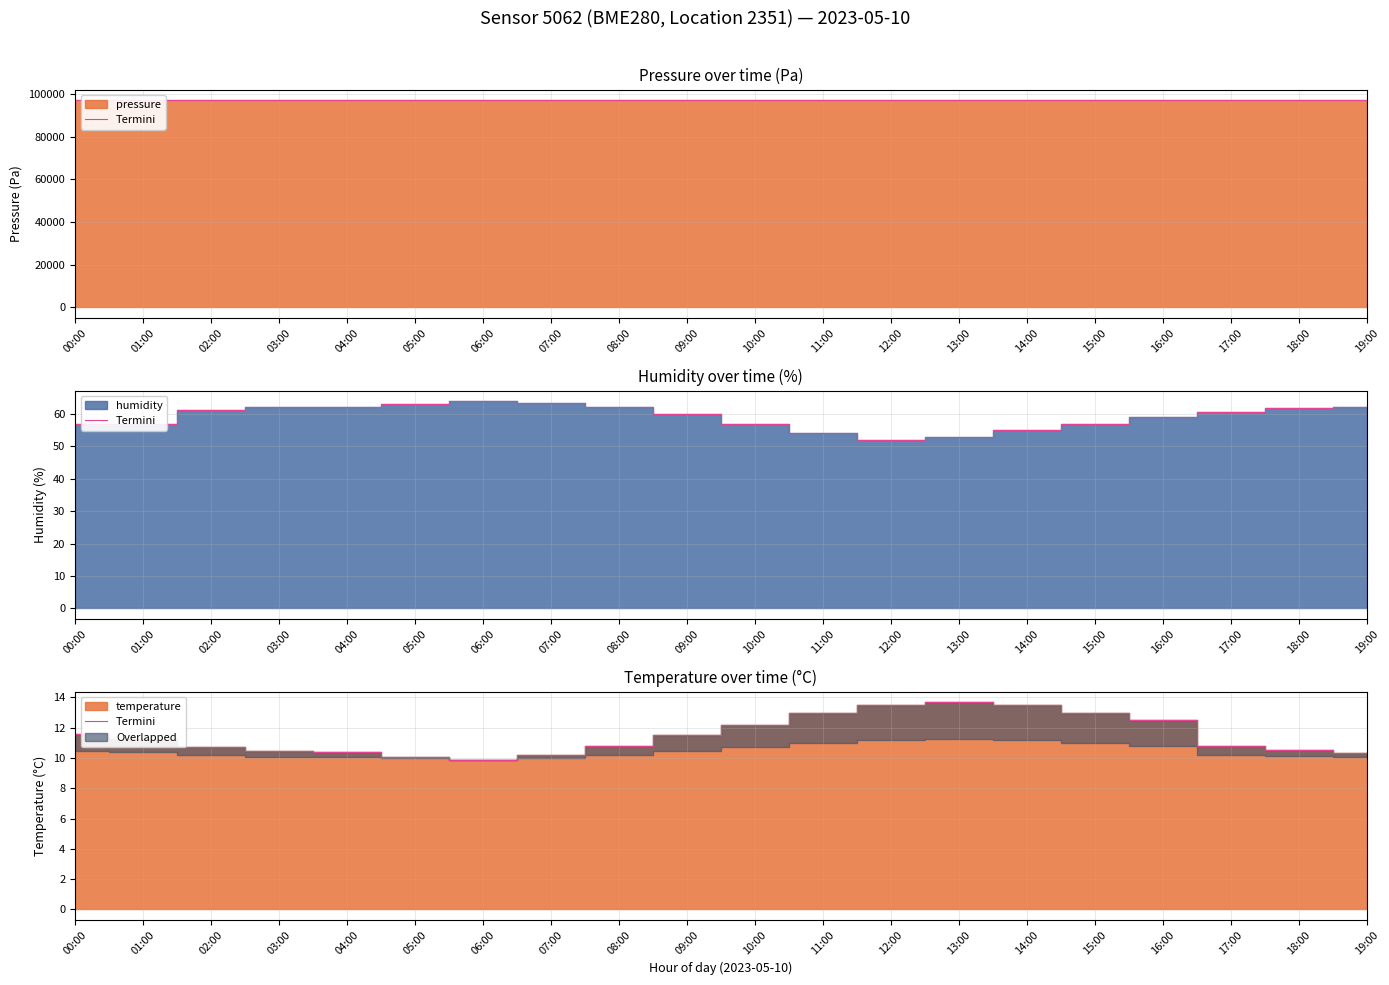

What is the difference between the values at 11:00 and 06:00?

3.1